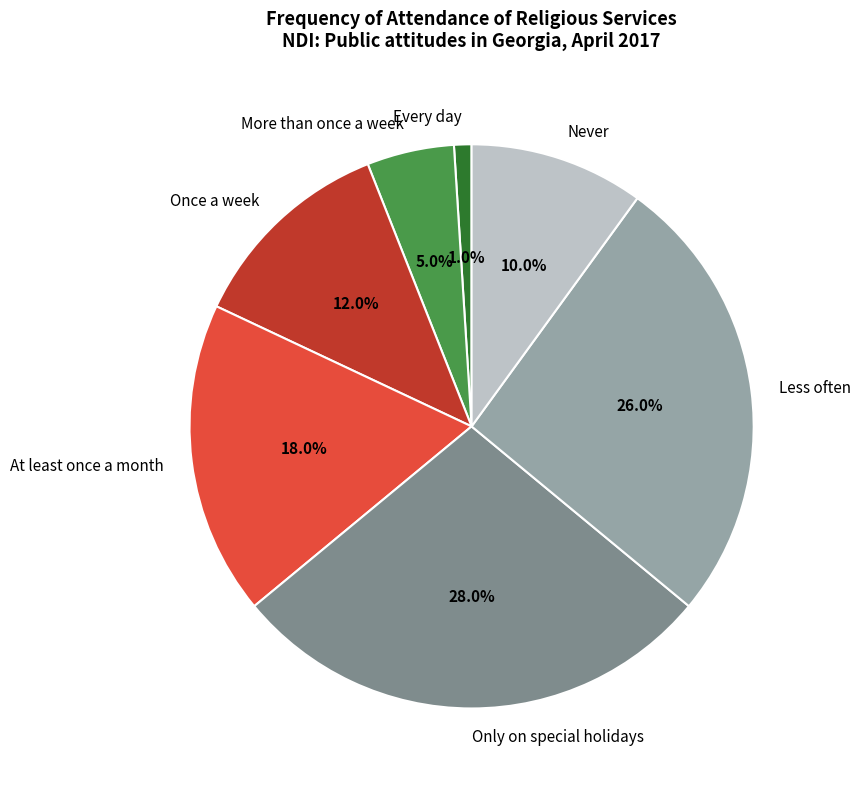

Which category has the biggest portion of the pie?

Only on special holidays